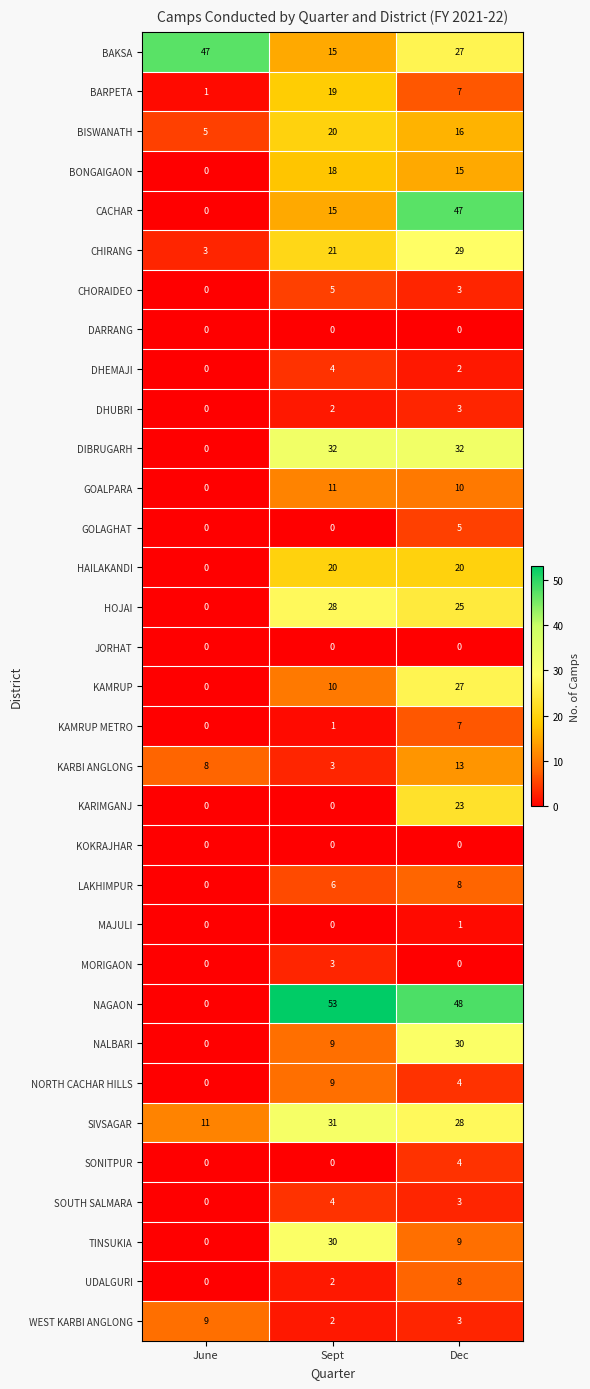

At which label is BISWANATH closest to 12?

Dec